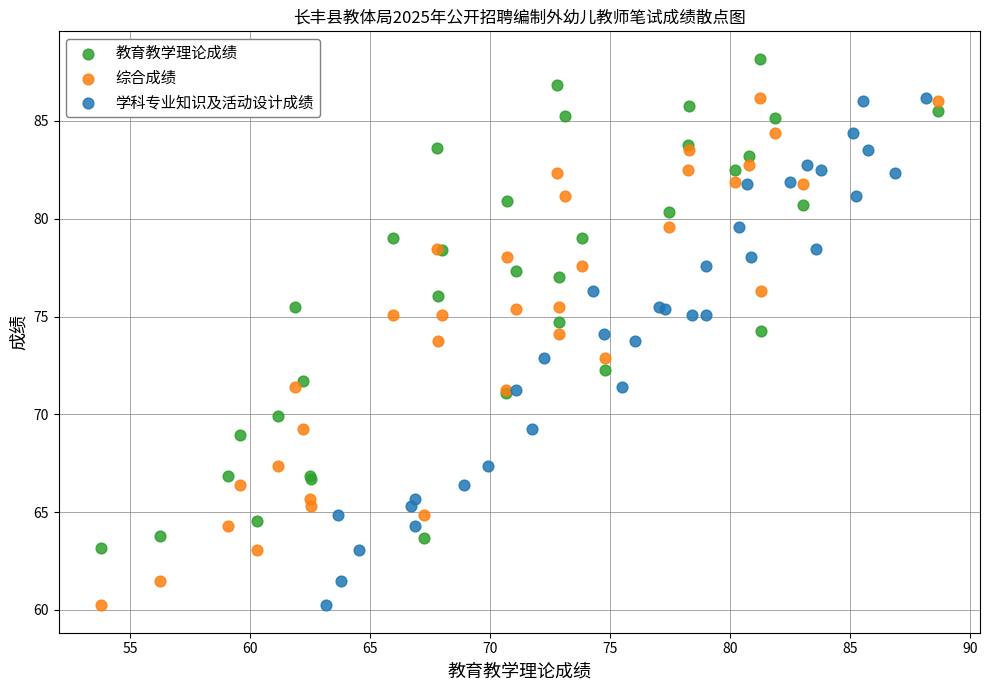

Which series contains the highest Y value?

教育教学理论成绩